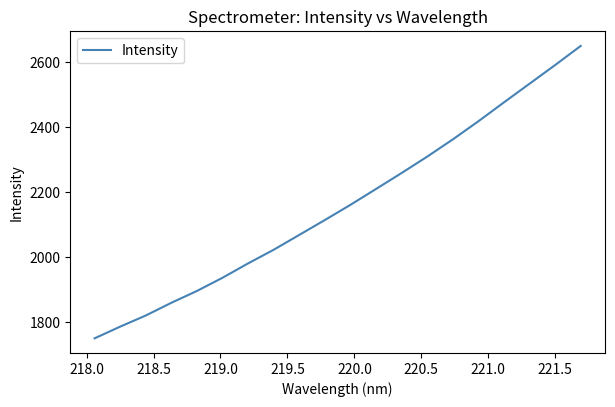

What is the difference between the maximum and minimum values?

898.9